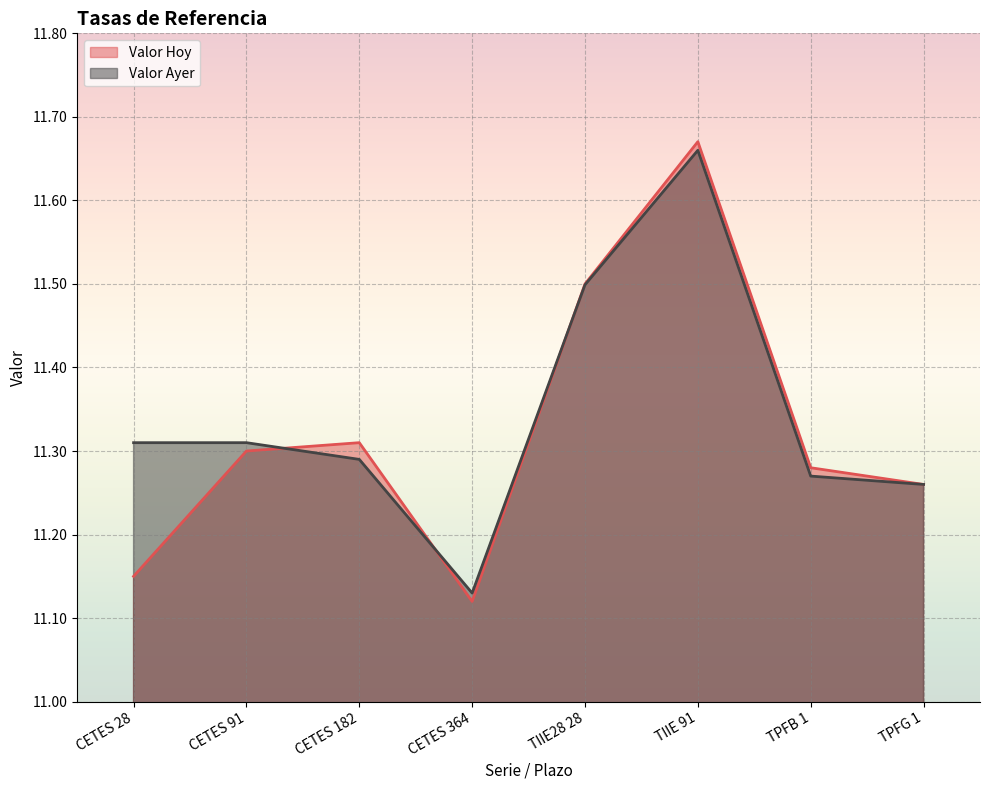

After their last crossing, which series has the higher values: Valor Ayer or Valor Hoy?

Valor Hoy